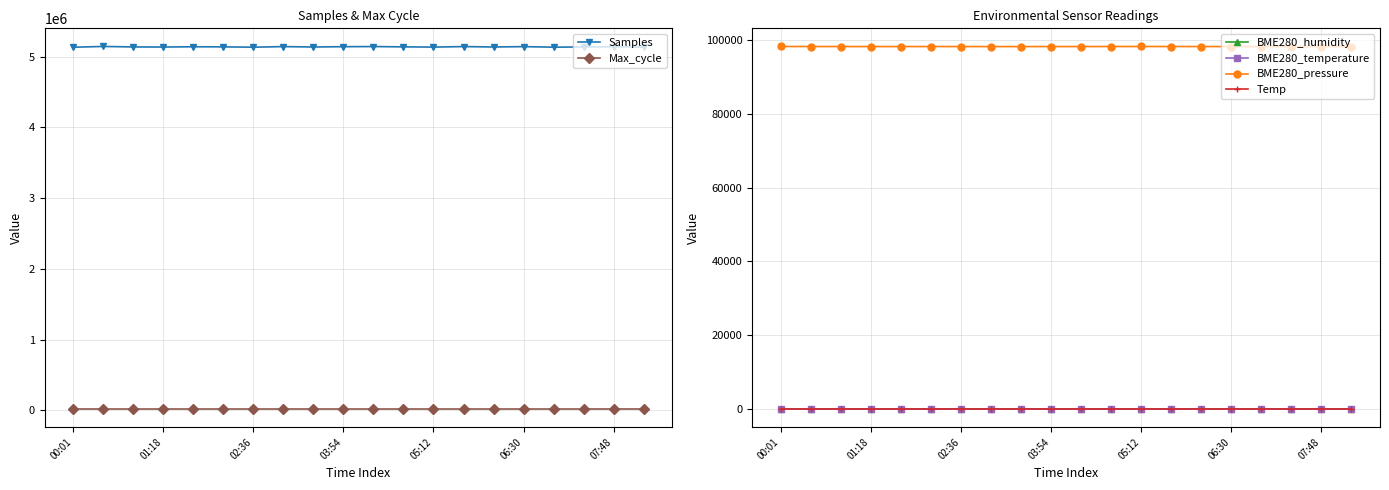

True or false: Samples and Max_cycle cross at least once.

False